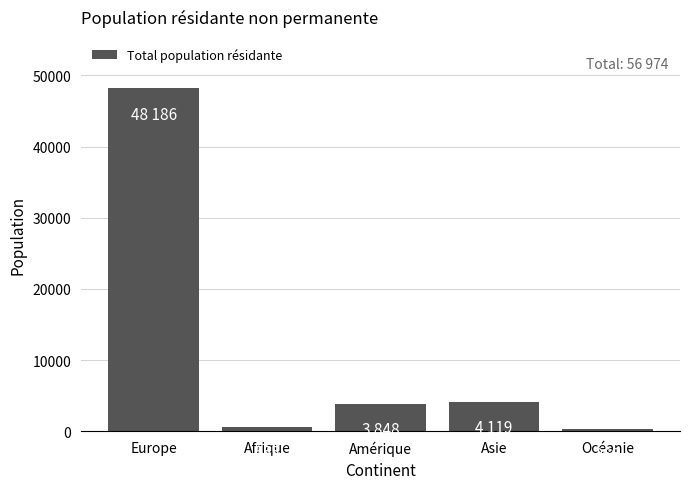

Approximately how many times larger is the value at Afrique compared to Océanie?

2.1